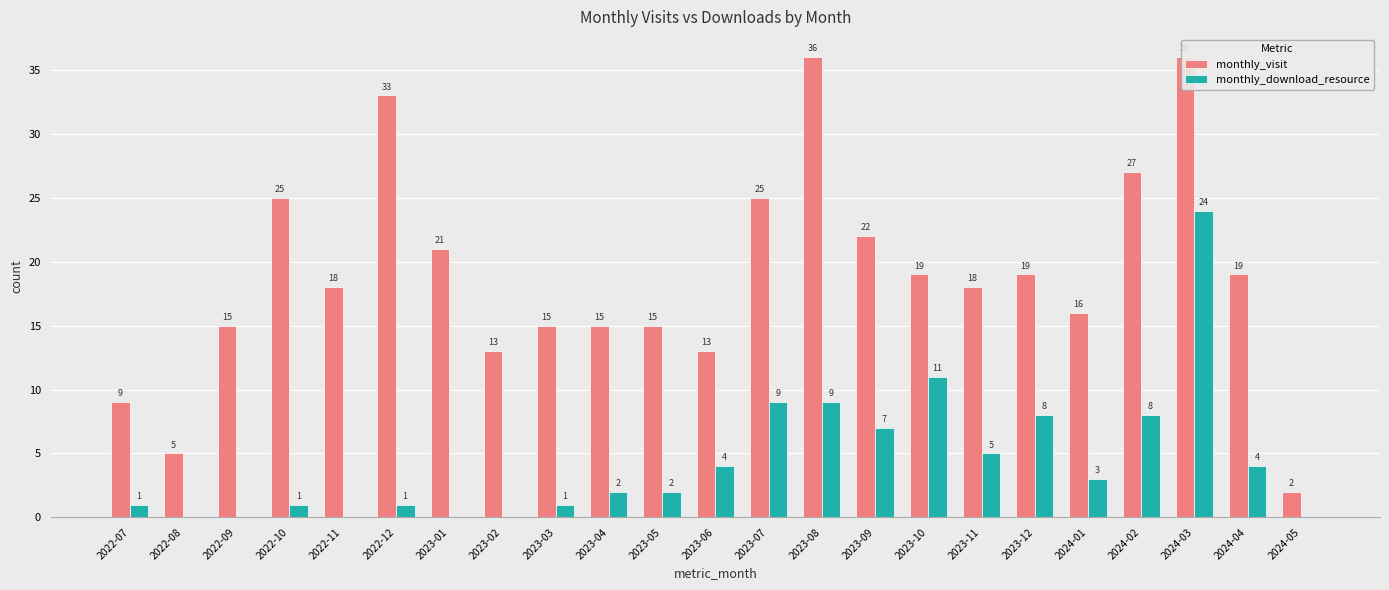

What is the difference between the maximum and minimum values in the monthly_download_resource series?

24